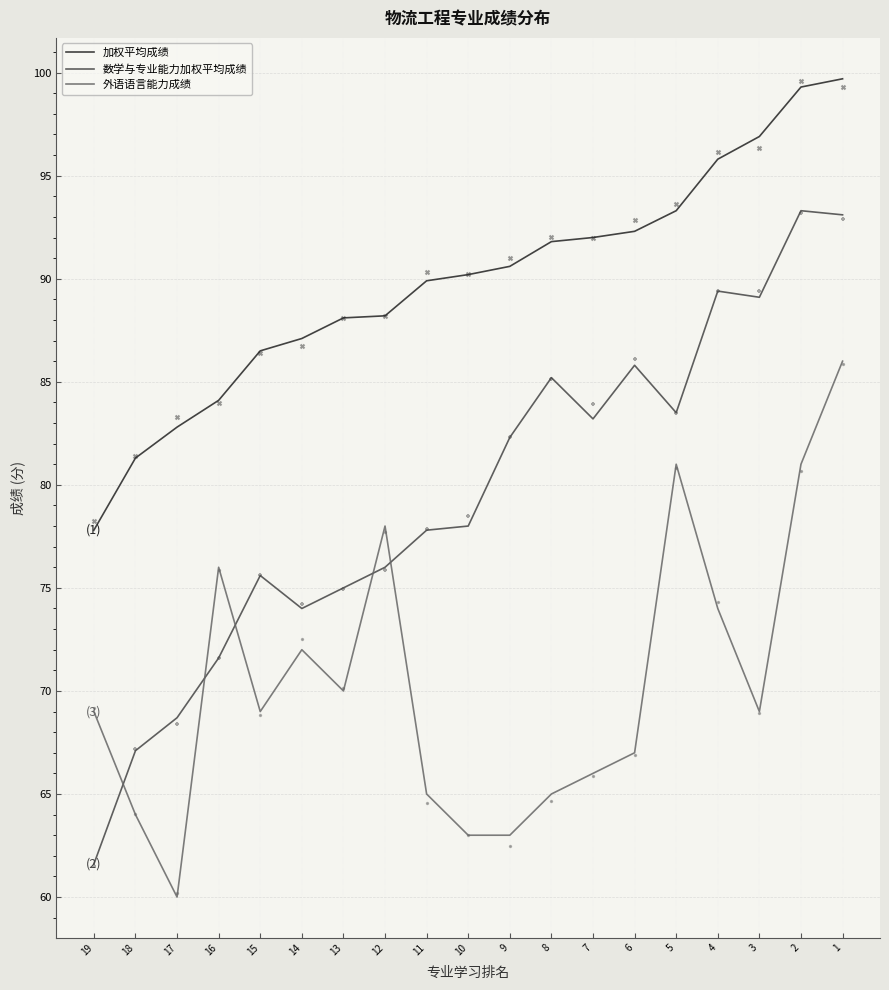

At how many categories does at least one series exceed 81?

18